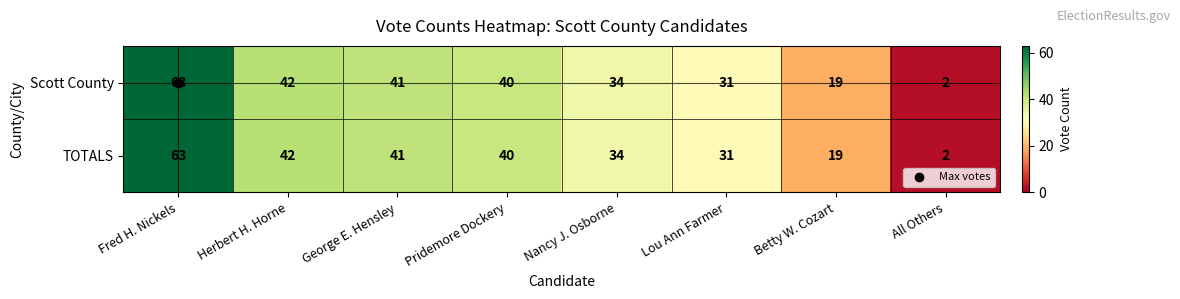

Count the number of categories in the chart.

8